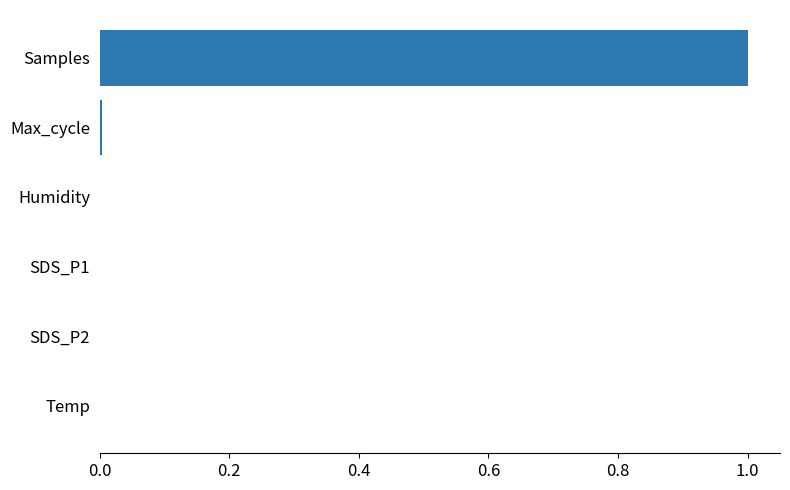

What is the maximum value shown in the chart?

1.0